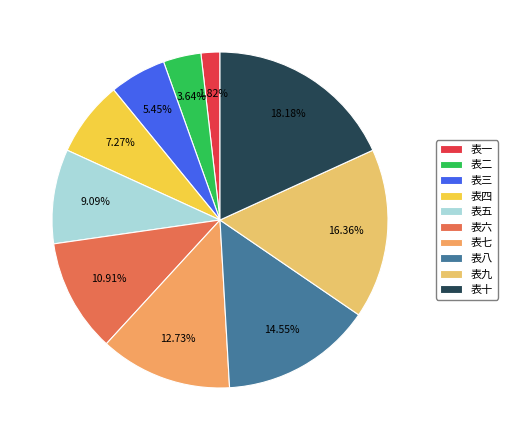

Does any single category account for the majority?

No